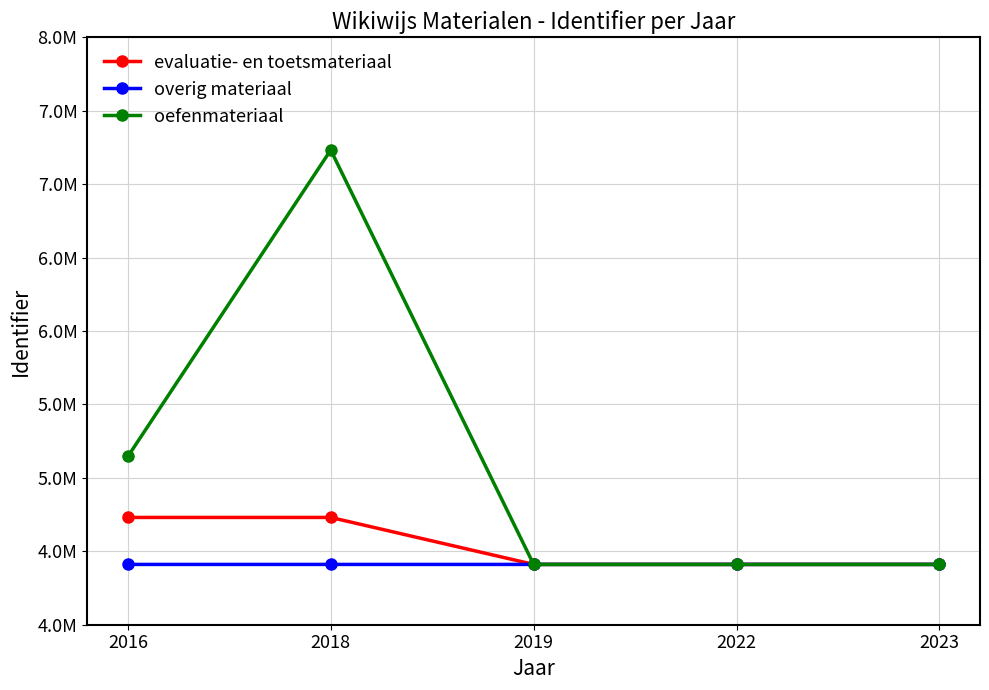

List the series in order of their peak value, highest first.

oefenmateriaal, evaluatie- en toetsmateriaal, overig materiaal